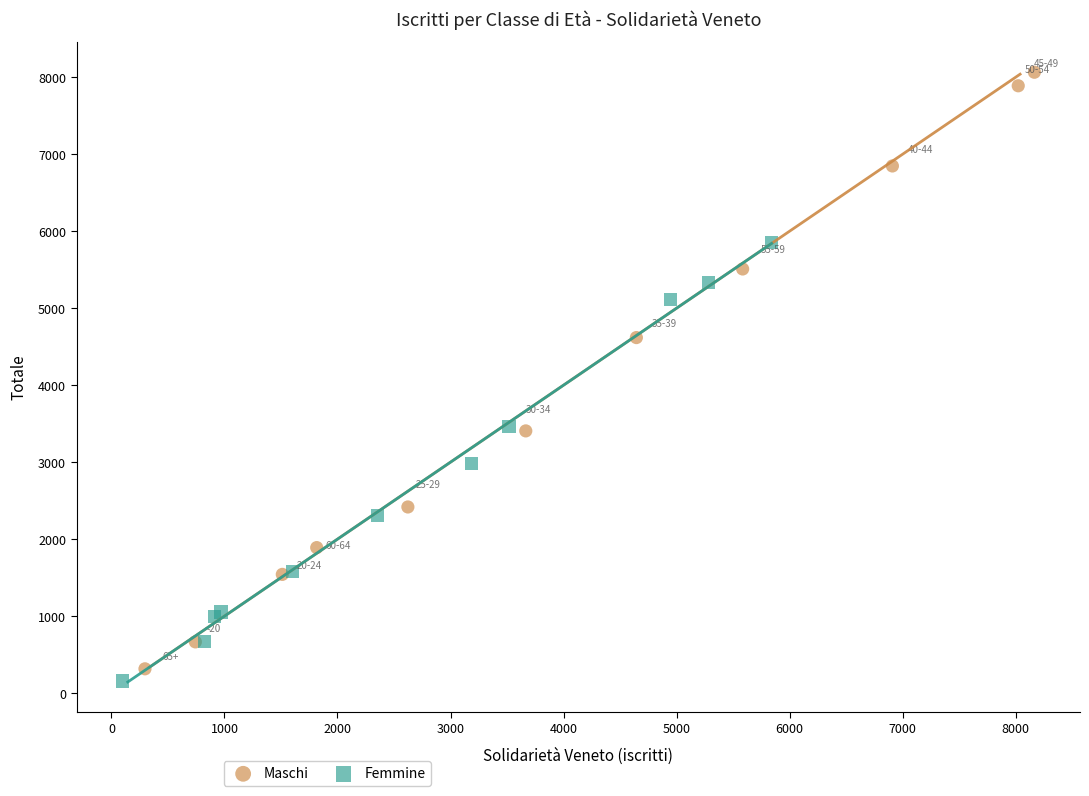

Which series reaches the minimum Y coordinate?

Femmine